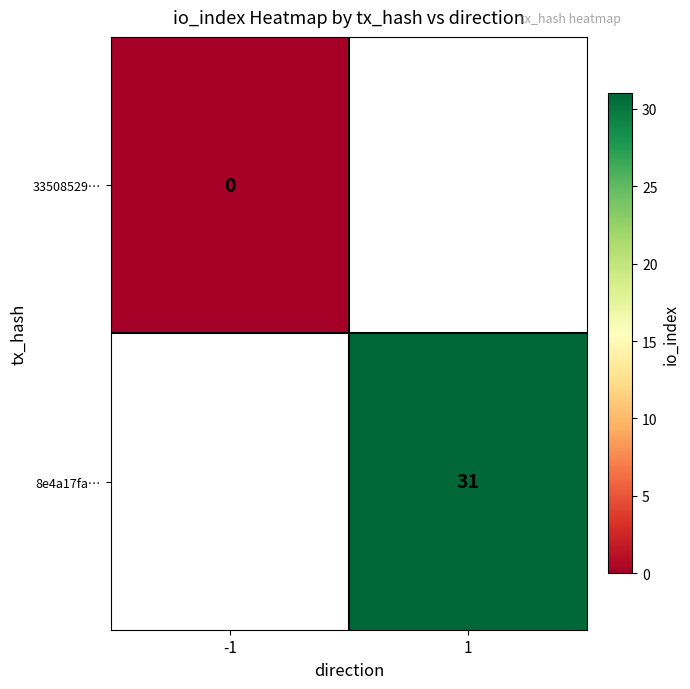

True or false: 8e4a17fa… has a value of 31 at 1.

True